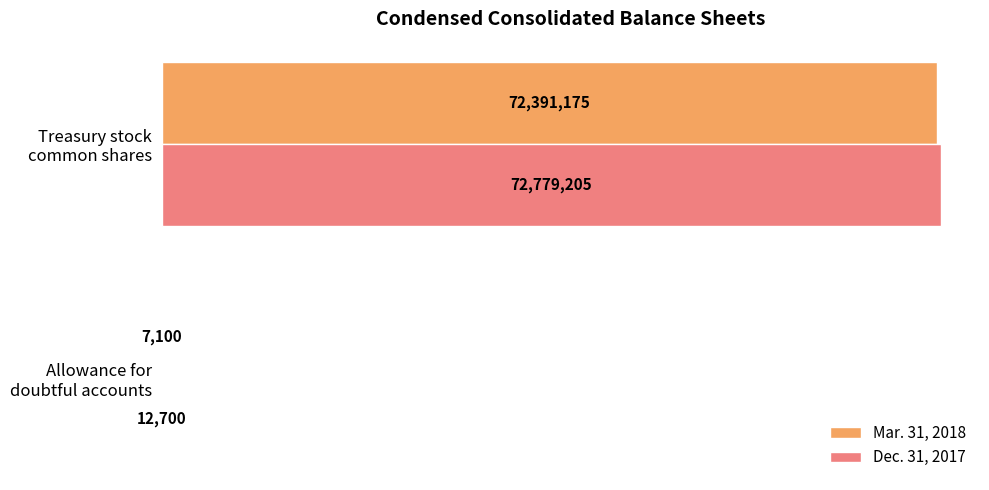

What are all the series names shown in the legend?

Mar. 31, 2018, Dec. 31, 2017